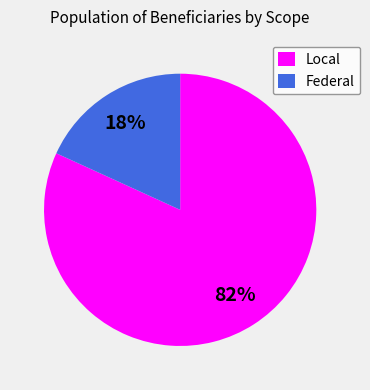

How many slices are in this pie chart?

2